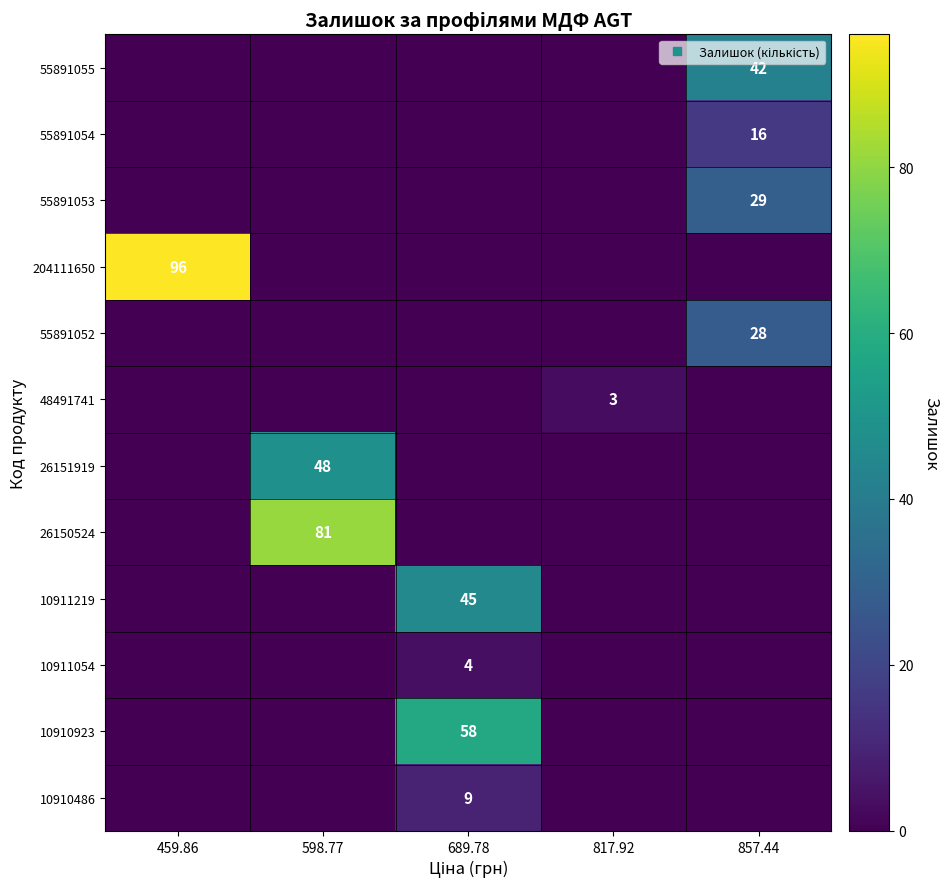

Which series changed the most between 459.86 and 689.78?

row_3